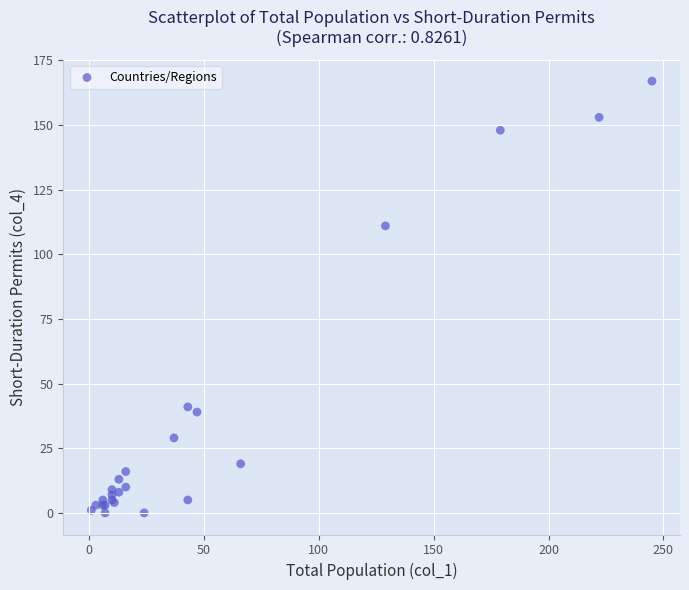

What Y value in the scatter plot is closest to 83?

111